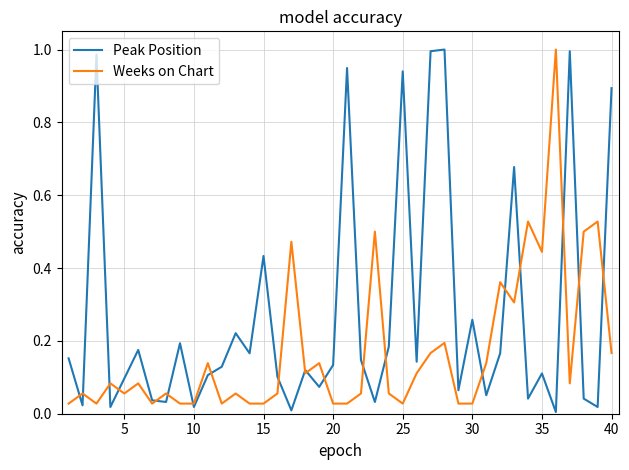

How many times do Peak Position and Weeks on Chart cross each other?

20